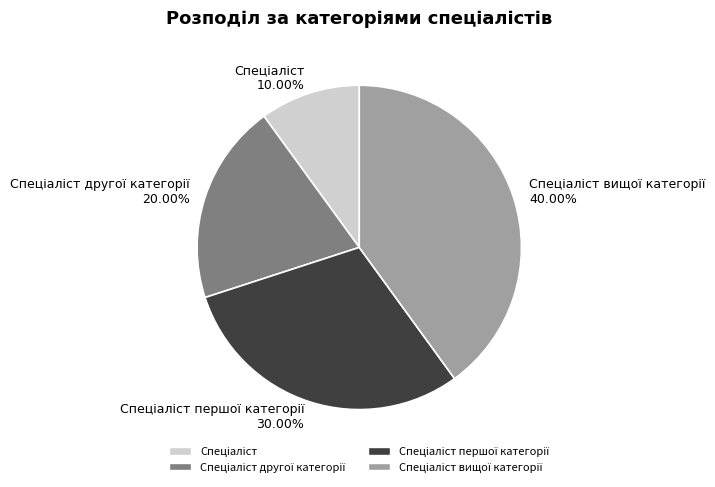

Does any single category account for the majority?

No